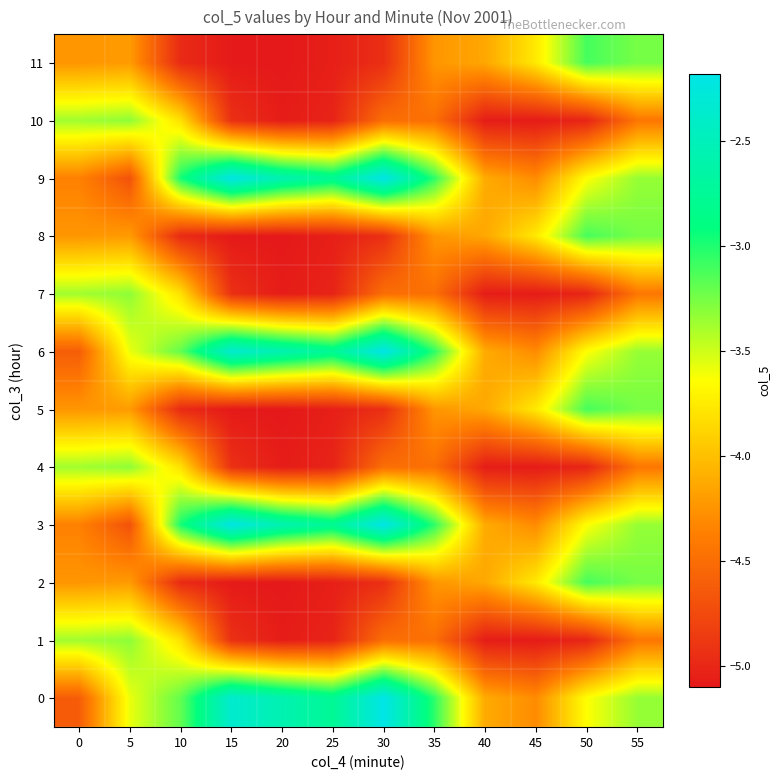

What is the minimum value shown in the chart?

-5.1